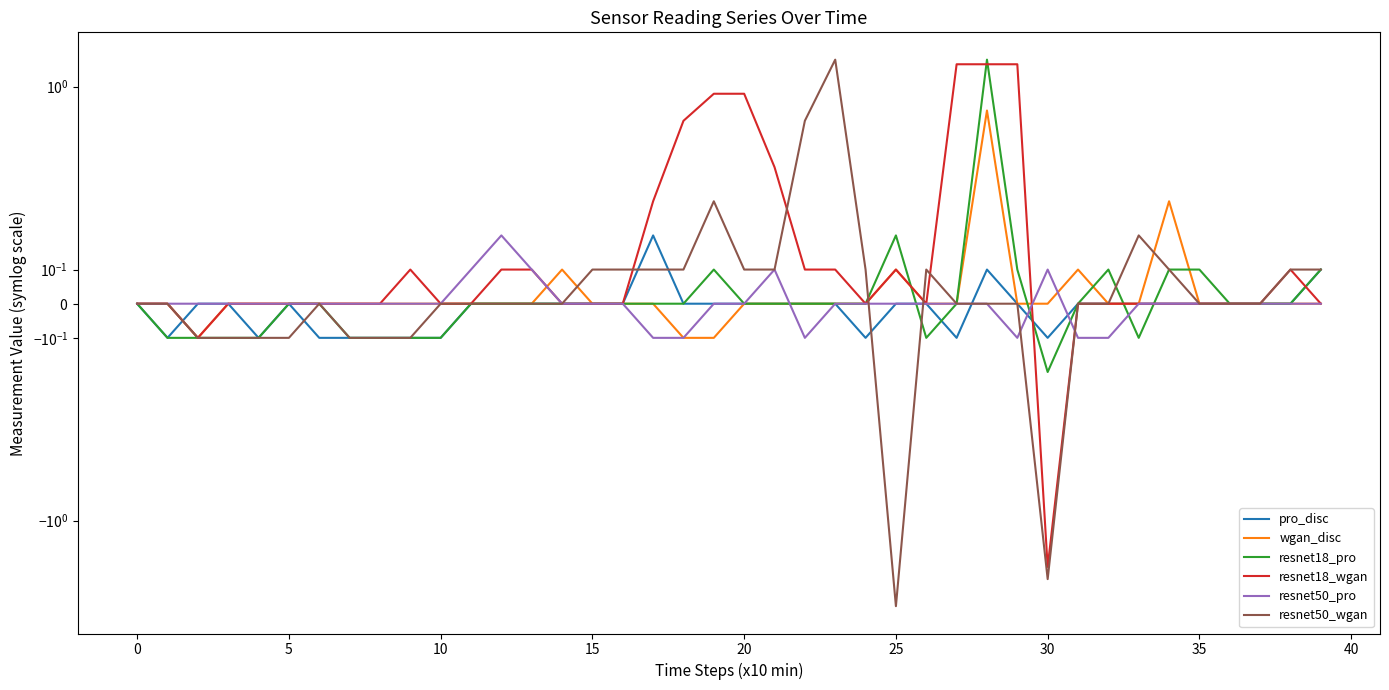

List the series in order of their peak value, lowest first.

pro_disc, resnet50_pro, wgan_disc, resnet18_wgan, resnet18_pro, resnet50_wgan